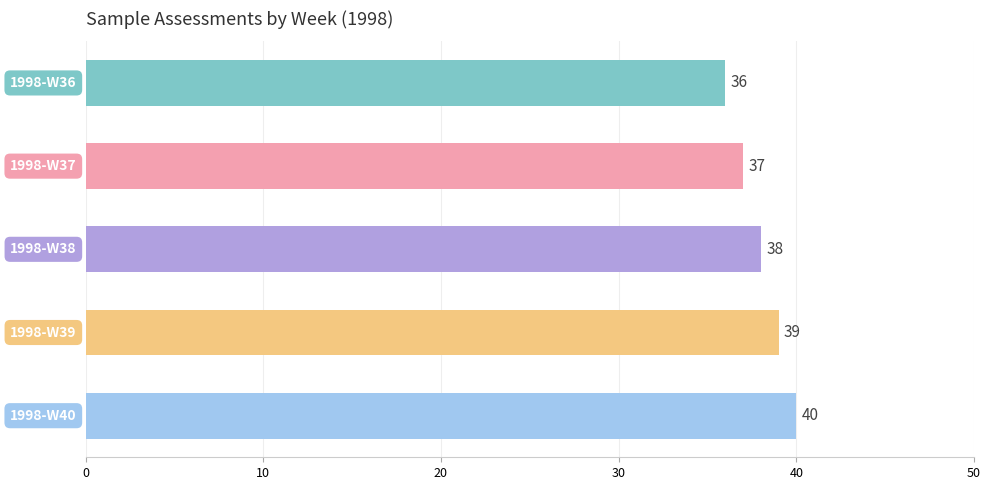

Does the chart contain any negative values?

No